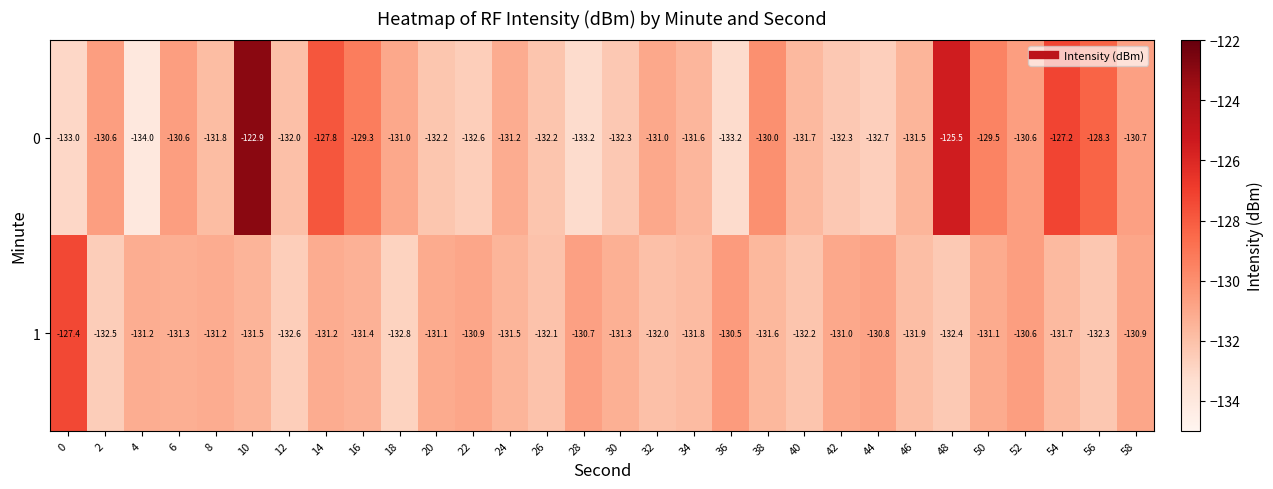

Between 10 and 48, which series saw the biggest shift?

0